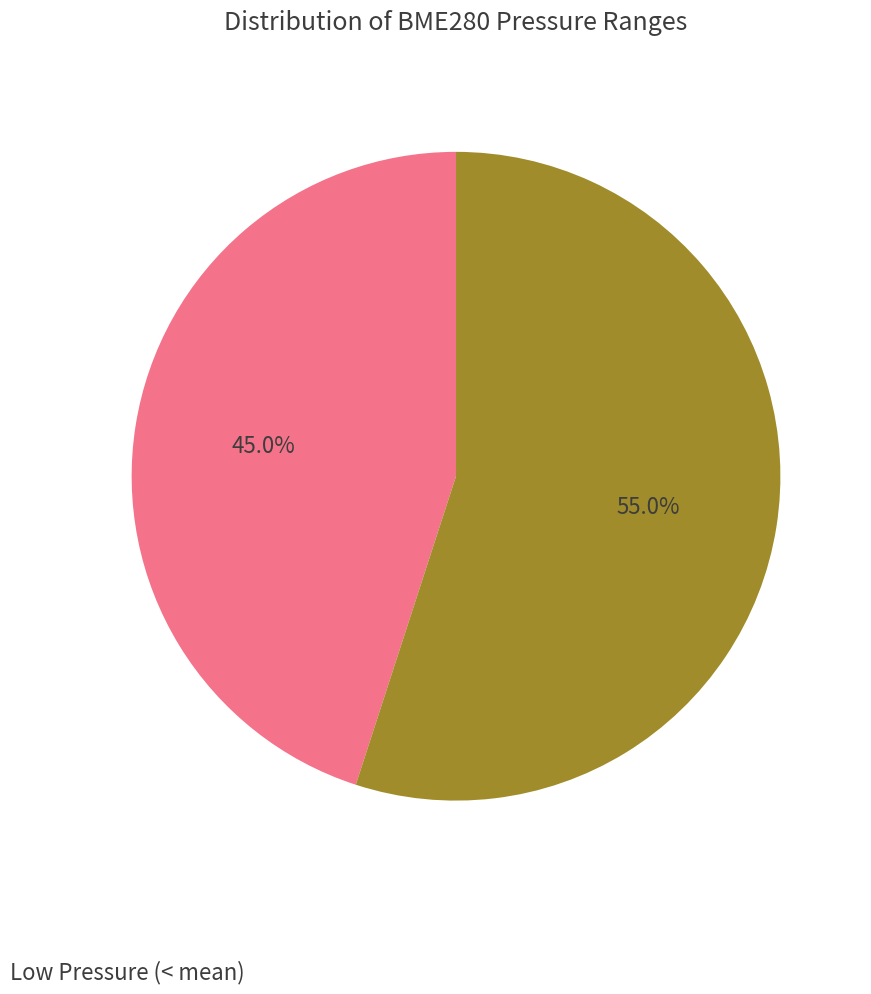

How many segments does this pie chart have?

2